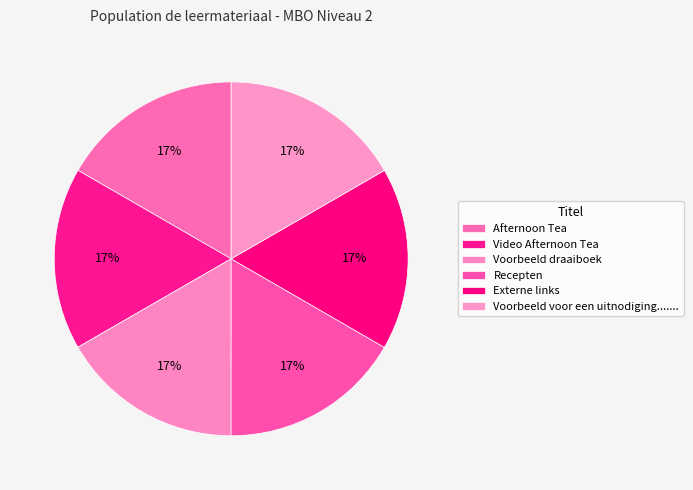

What is the smallest slice in the pie chart?

Afternoon Tea